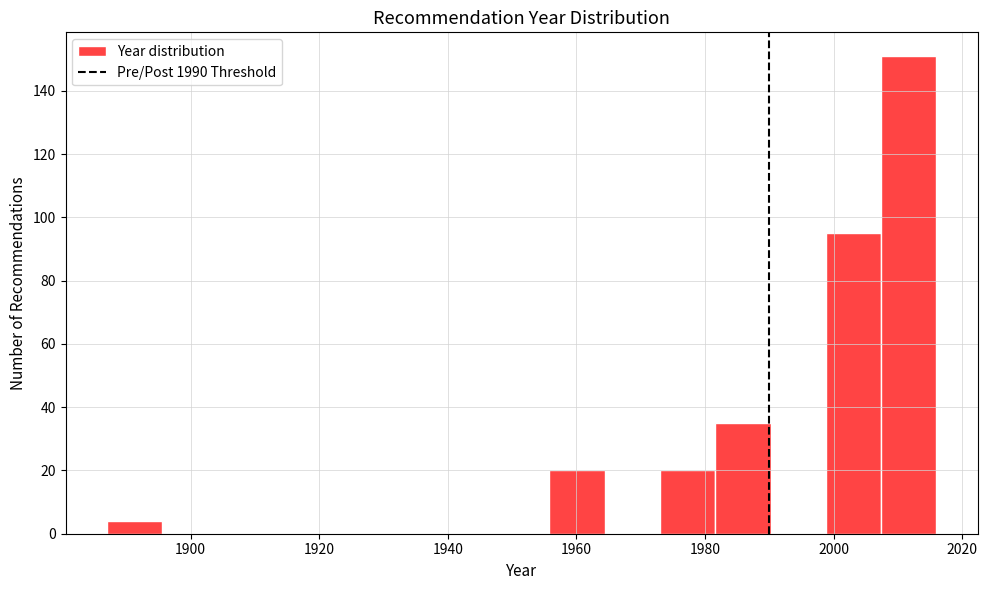

Which range on the x-axis has the tallest bar?

2007.4 to 2016.0